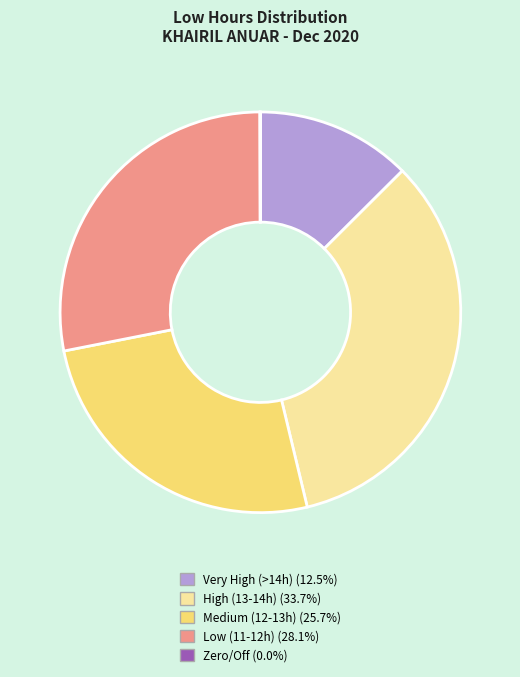

Is there a majority slice in this chart?

No